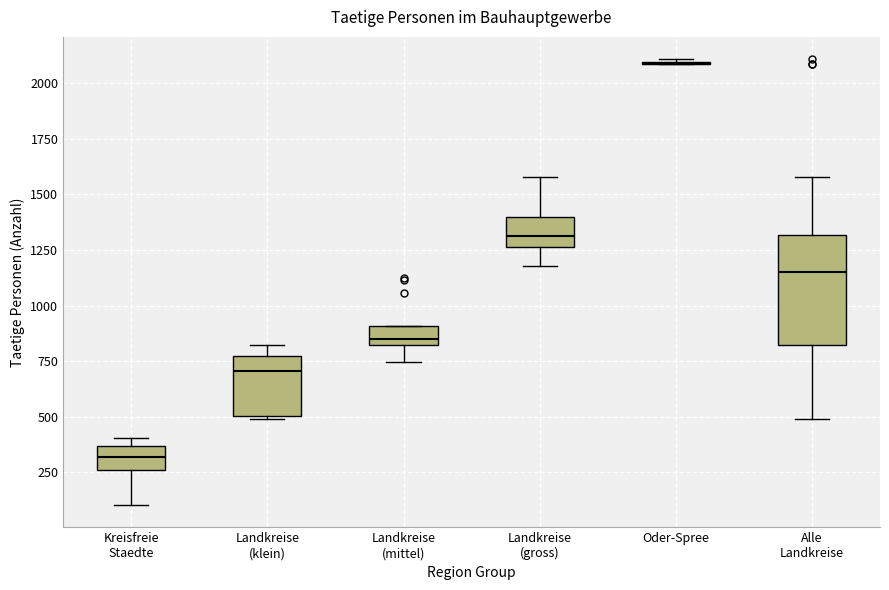

Reading left to right, transcribe this box plot: for each box, give where its median line is, the range the box spans, and where its two whiskers end, as read against the y-axis. The values are not printed on the chart, so give them approximately, as read against the axis.

Kreisfreie Staedte: median 300, box 250 to 350, whiskers 100 to 400
Landkreise (klein): median 700, box 500 to 750, whiskers 500 to 800
Landkreise (mittel): median 850 (just above the box's lower edge), box 850 to 900, whiskers 750 to 900
Landkreise (gross): median 1300, box 1250 to 1400, whiskers 1200 to 1600
Oder-Spree: box collapsed to a line at 2100, whiskers 2100 to 2100
Alle Landkreise: median 1150, box 800 to 1300, whiskers 500 to 1600